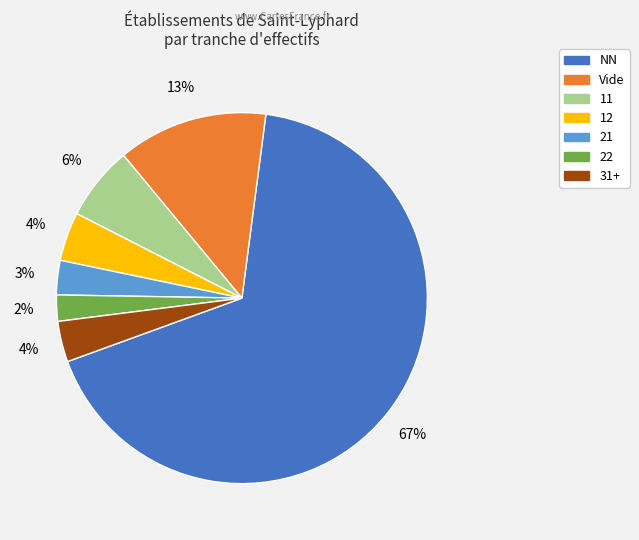

To the nearest percent, what is the average slice percentage?

14%